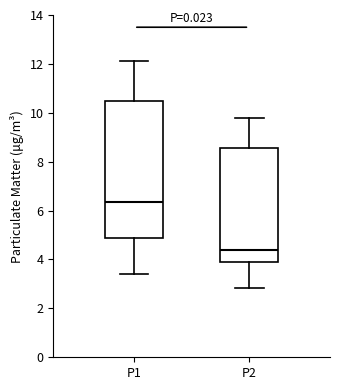

Which box's median line is the lowest?

P2